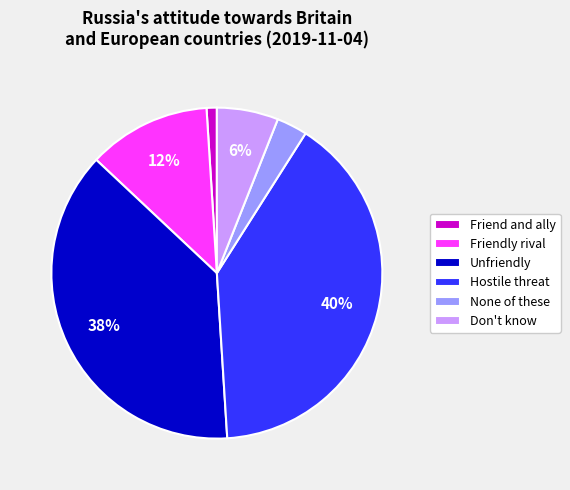

To the nearest percent, what is the combined percentage of Unfriendly and Friendly rival?

50%